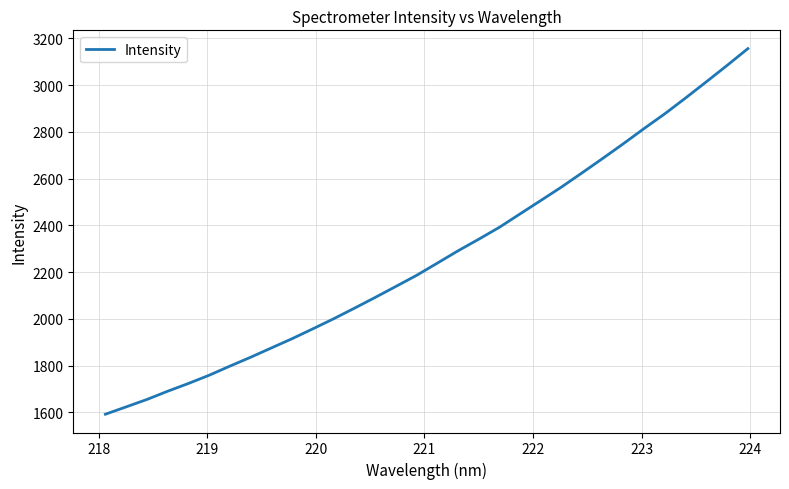

What is the smallest value displayed?

1591.9